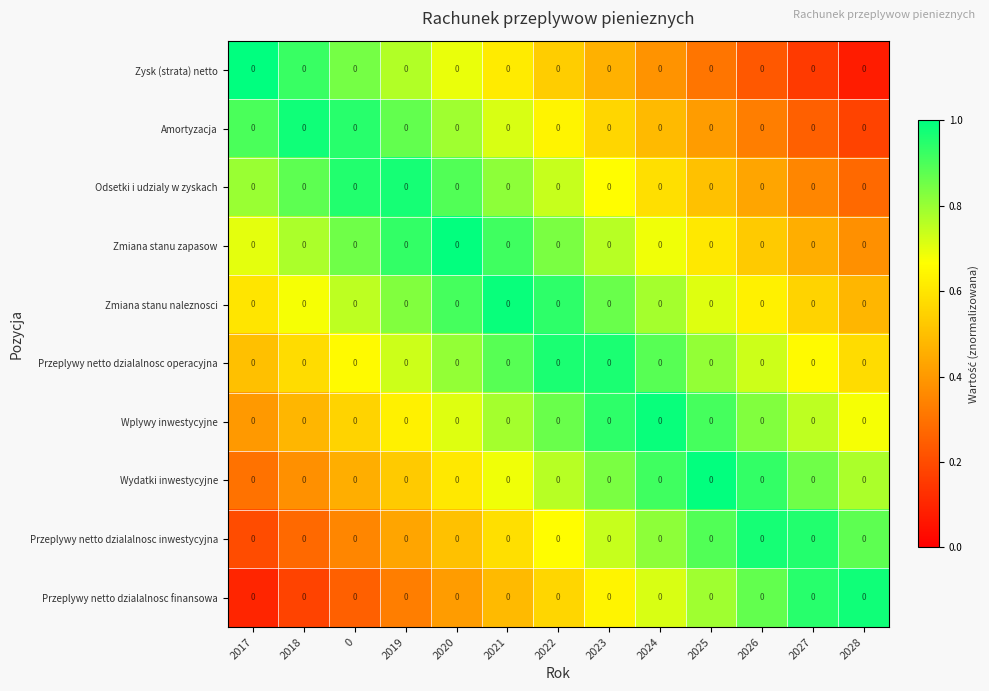

What is the sum of all Zmiana stanu naleznosci values?

9.7